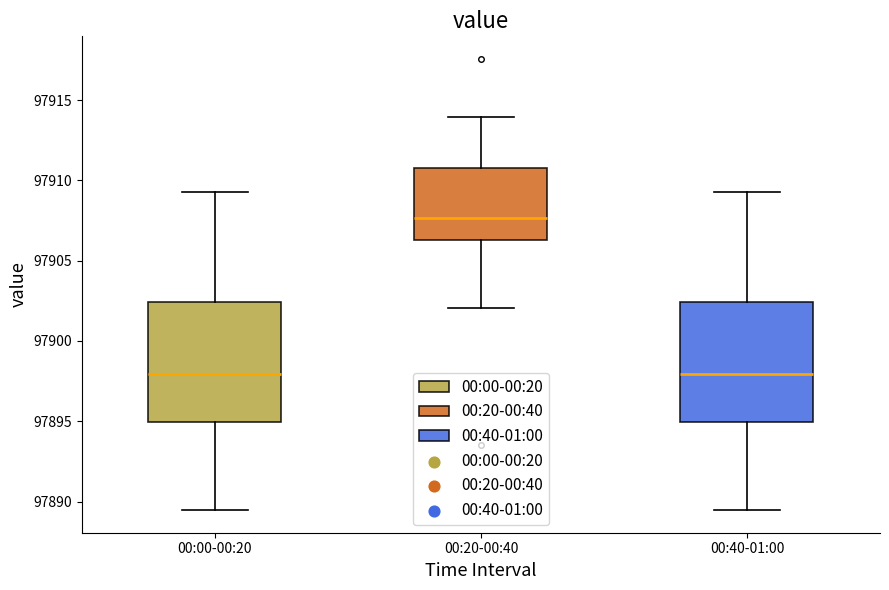

Which box's median line is the highest?

00:20-00:40